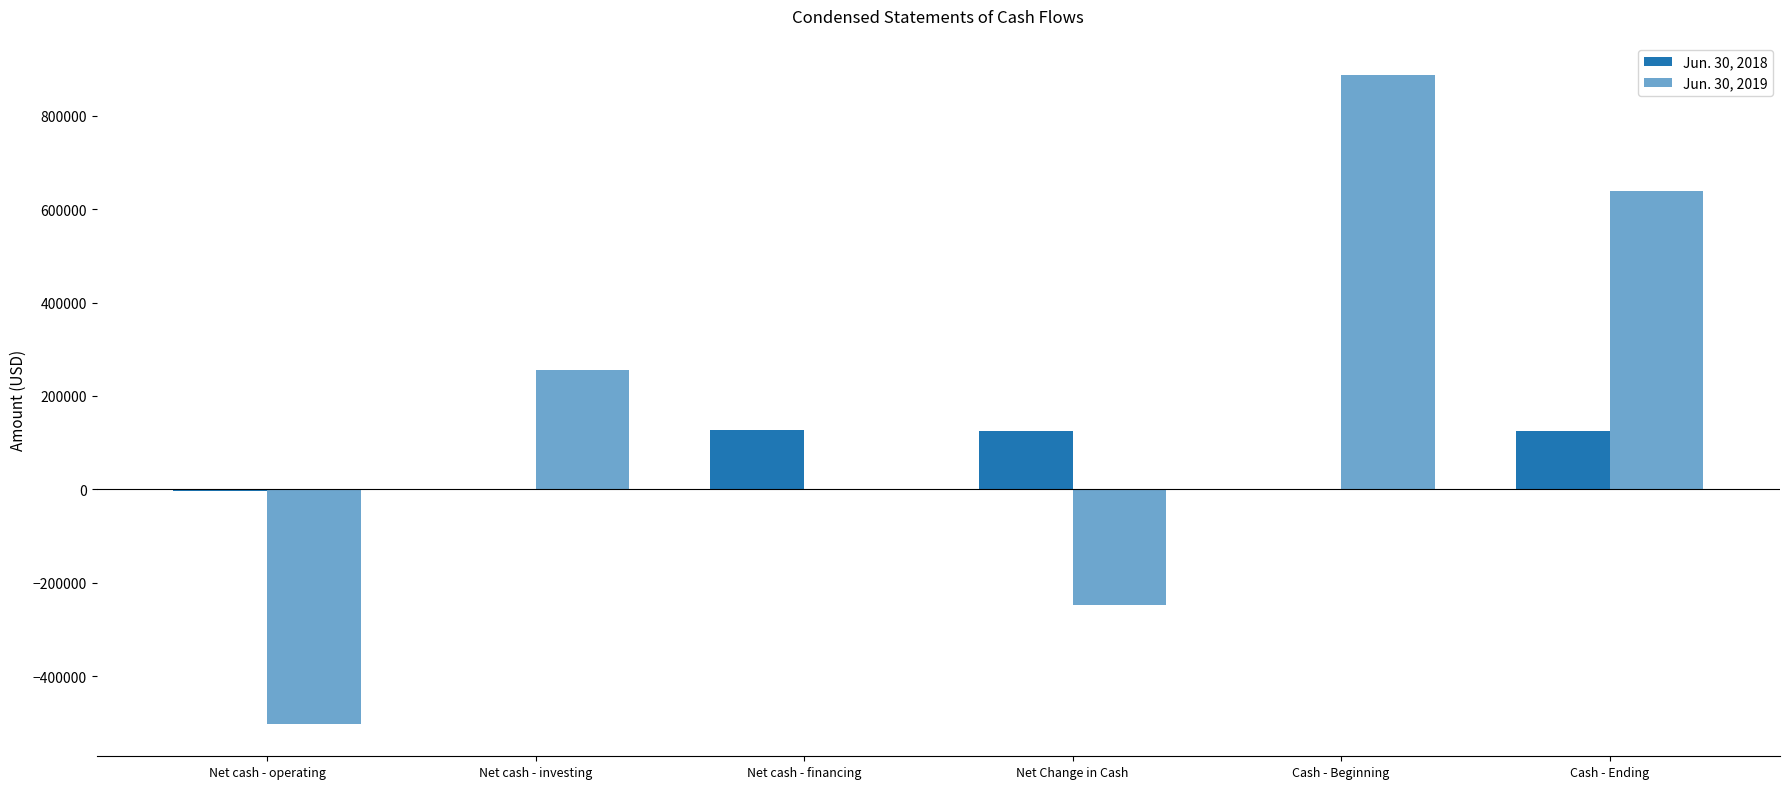

What is the total value across all series at Net cash - investing?

254579